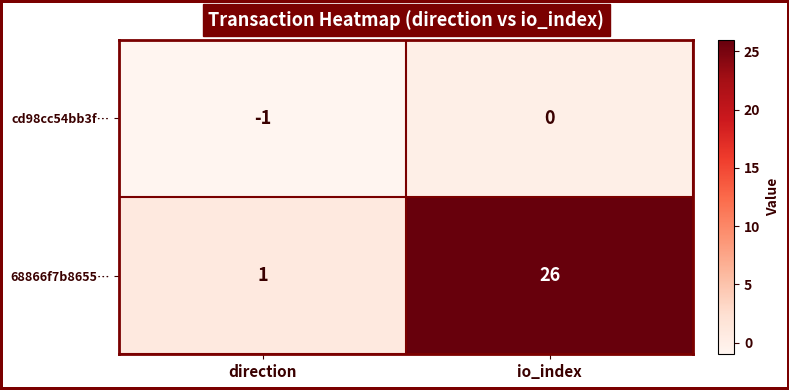

Which category has the highest value across all series?

io_index